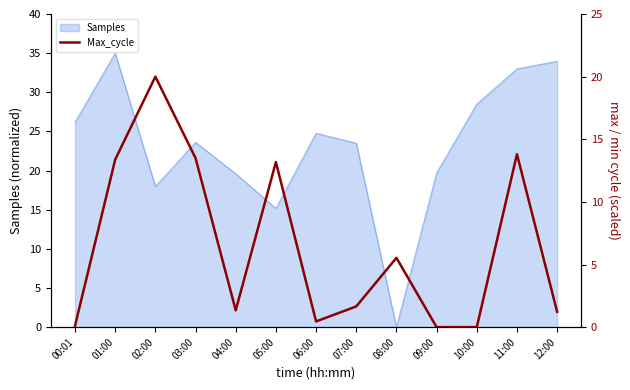

Which has a higher value, 09:00 or 03:00?

03:00